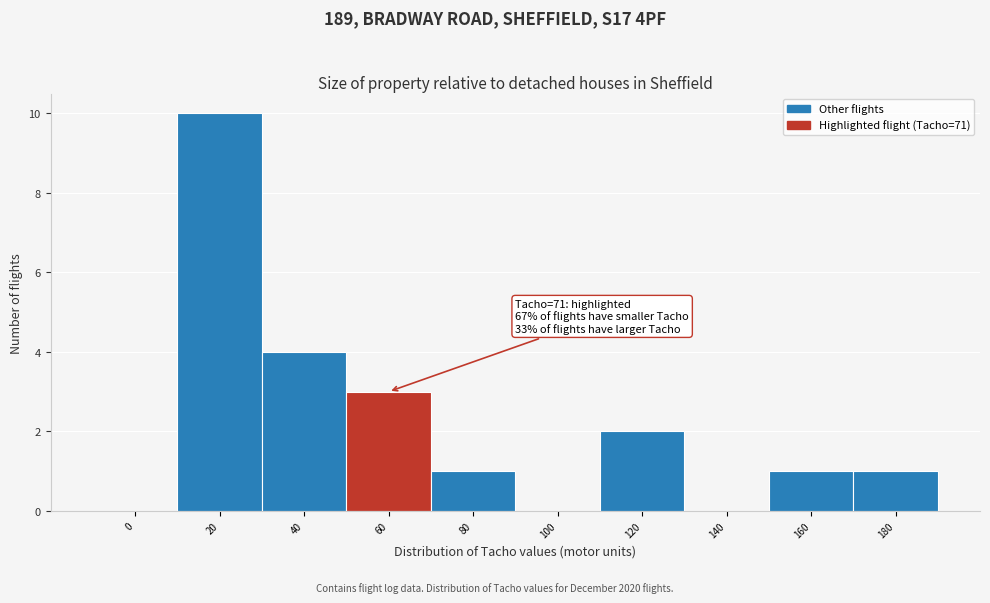

Reading left to right, transcribe all the data shown in this chart.

0=0	20=10	40=4	60=3	80=1	100=0	120=2	140=0	160=1	180=1